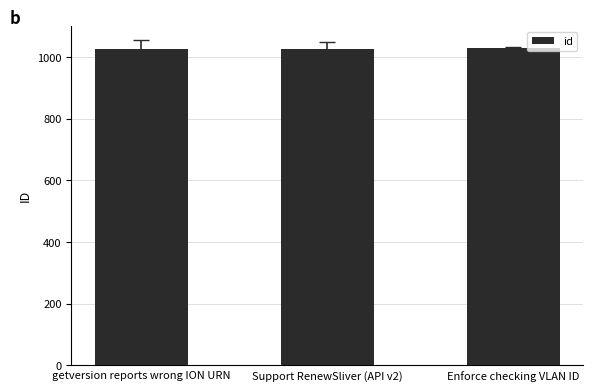

Is it true that the value at getversion reports wrong ION URN is 360?

False